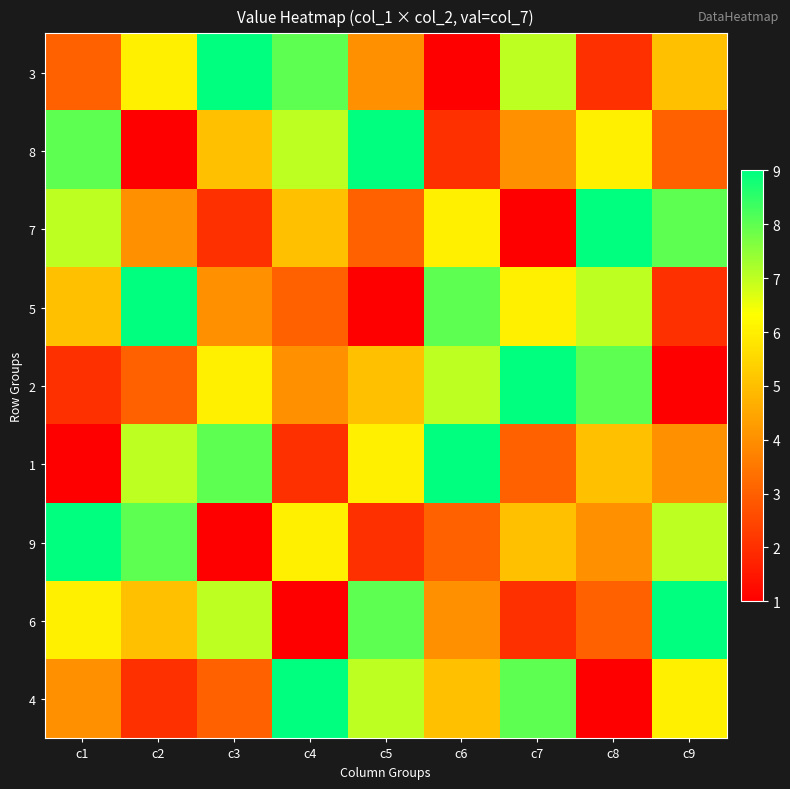

Rank the series by their maximum value, from highest to lowest.

3, 8, 7, 5, 2, 1, 9, 6, 4